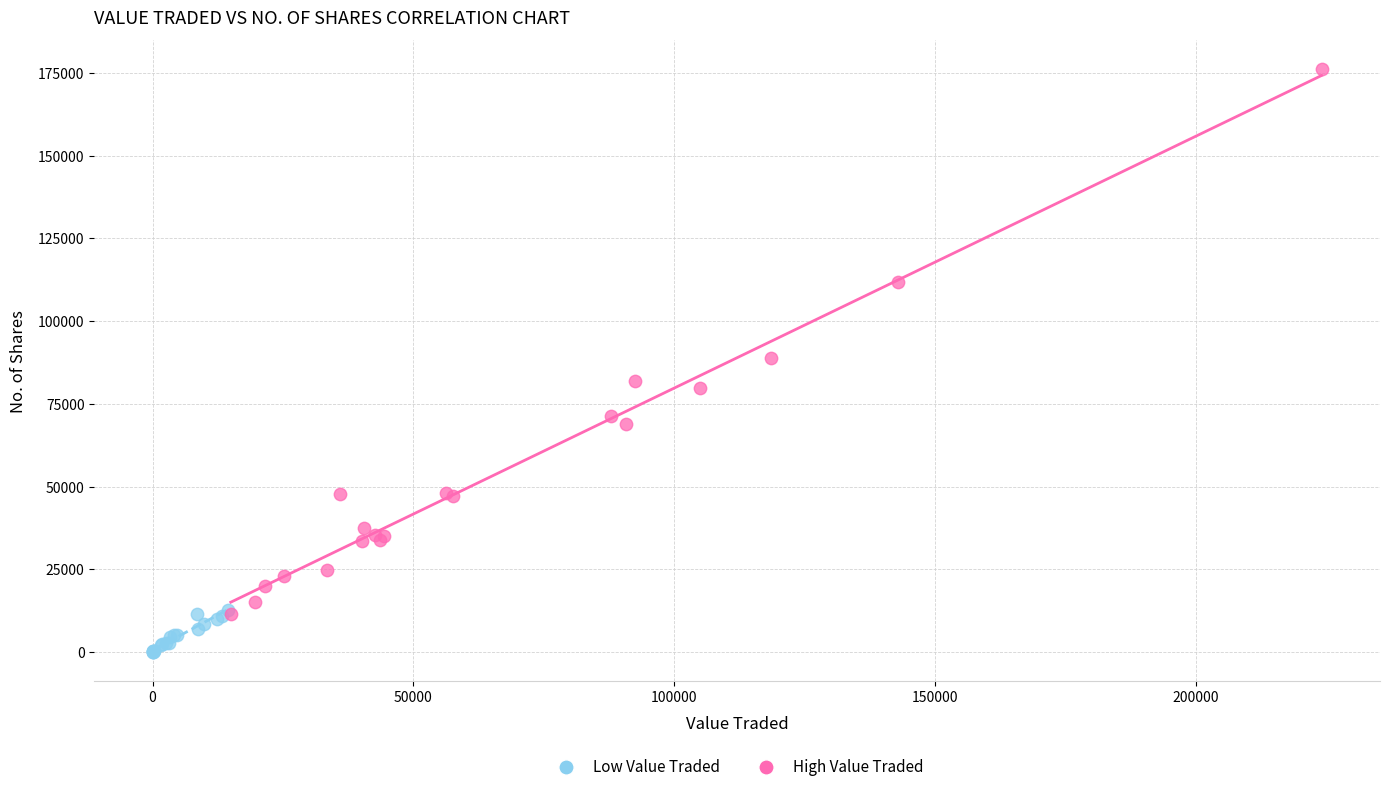

What are all the series names shown in the legend?

Low Value Traded, High Value Traded